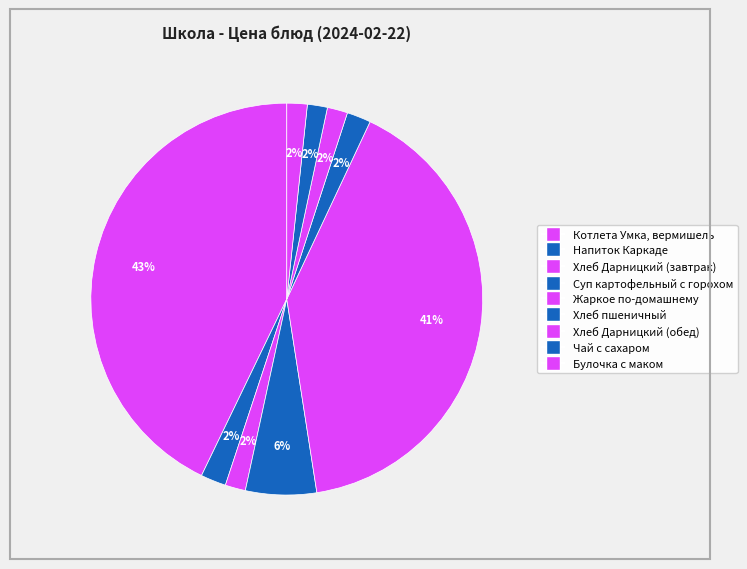

Count the number of slices in the pie.

9